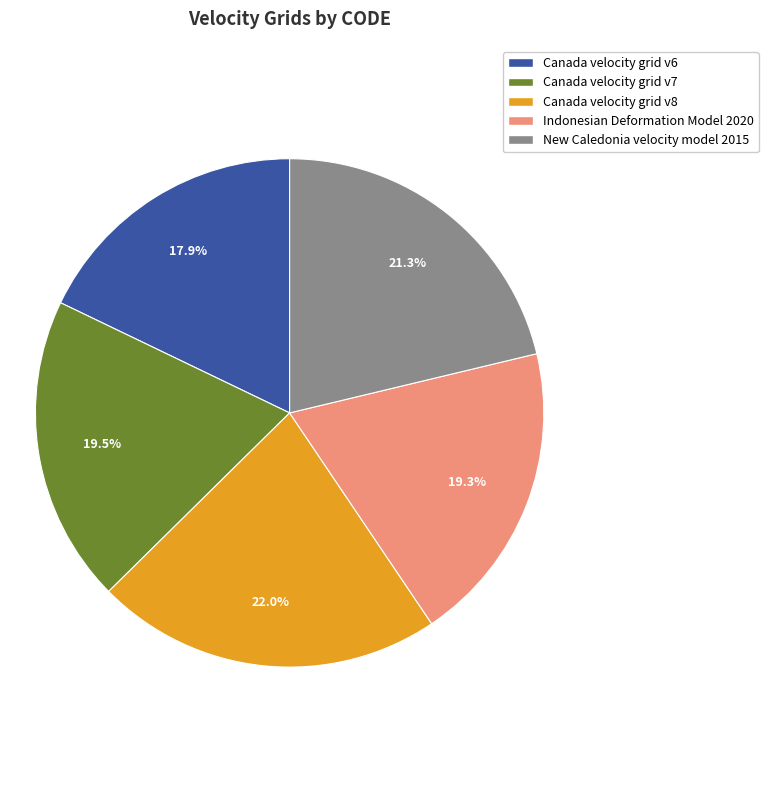

To the nearest percent, what is the average slice percentage?

20%